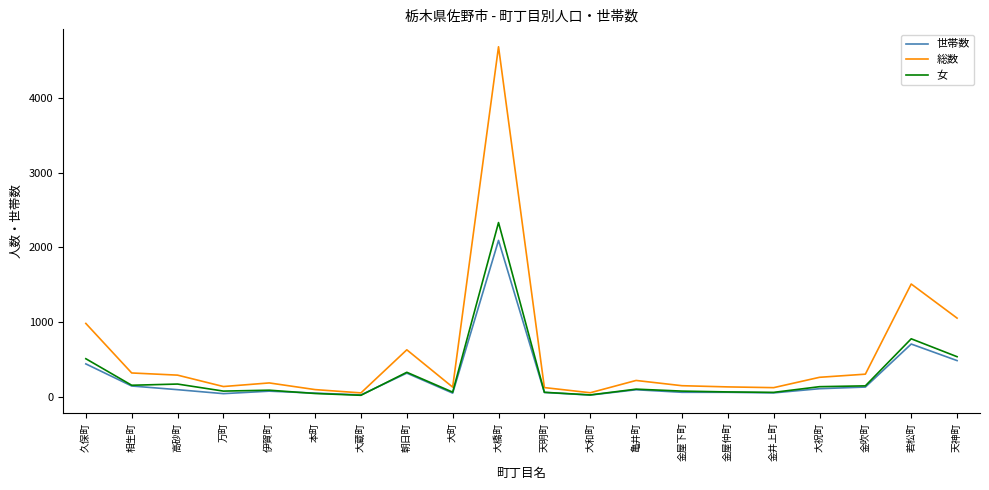

True or false: 女 has a value of 109 at 亀井町.

True